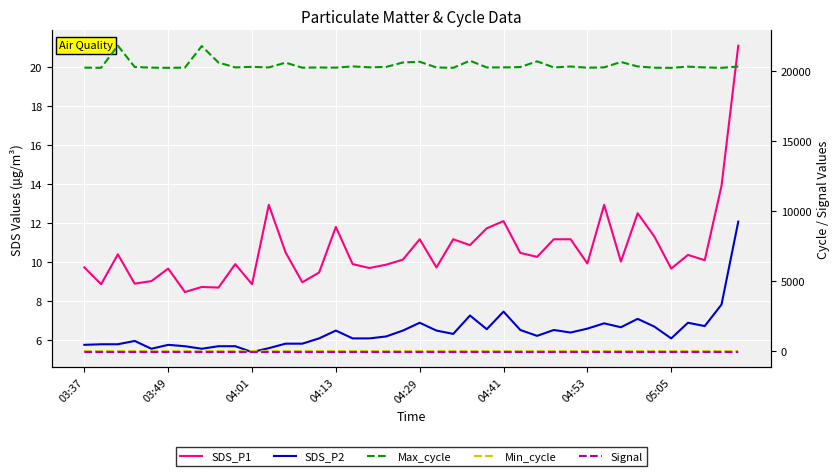

What is the difference between the highest and lowest values at 04:13?

20337.0